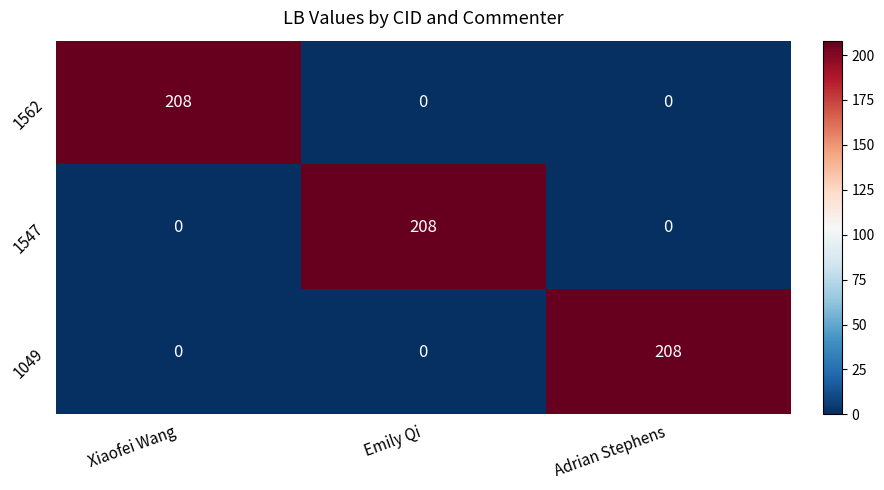

What is the approximate value of 1547 at Emily Qi?

208